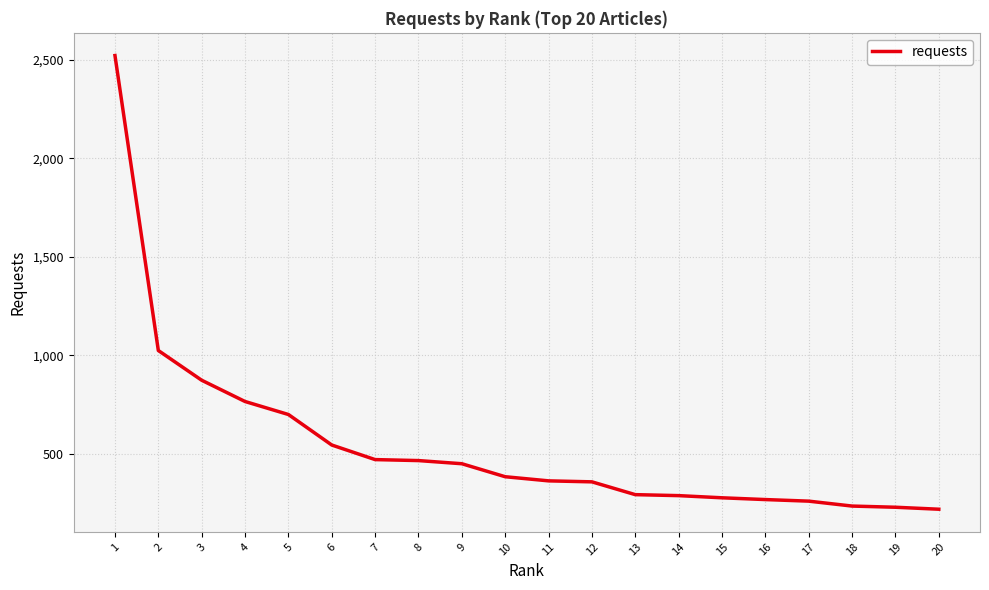

Approximately how many times larger is the value at 5 compared to 20?

3.2